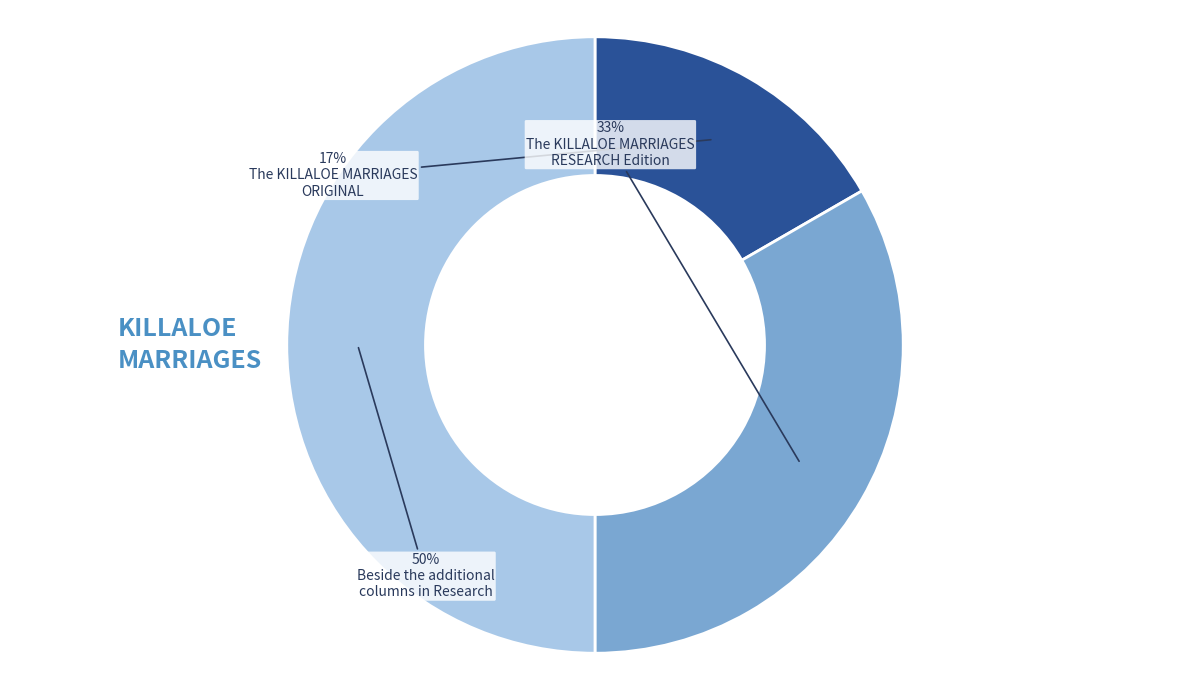

To the nearest percent, what is the average slice percentage?

33%